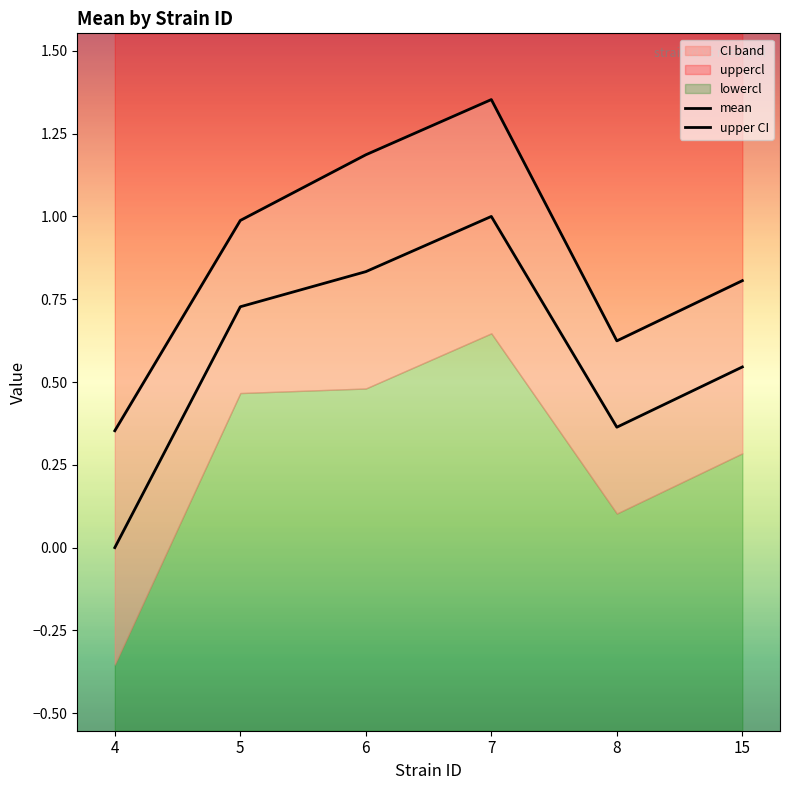

Reading left to right, transcribe all the data shown in this chart.

mean: 4=0.0	5=0.7	6=0.8	7=1.0	8=0.4	15=0.5
upper CI: 4=0.4	5=1.0	6=1.2	7=1.4	8=0.6	15=0.8